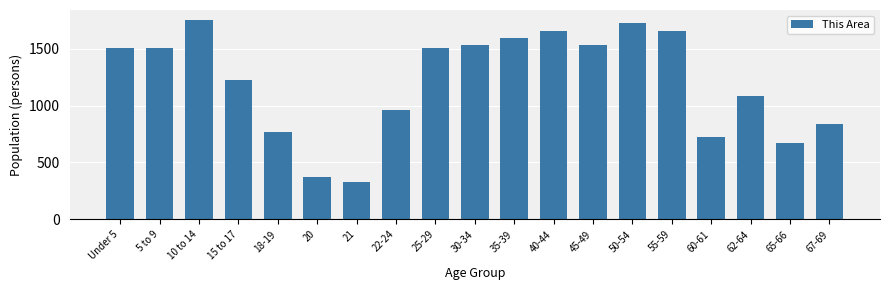

What position from the left is 20?

6